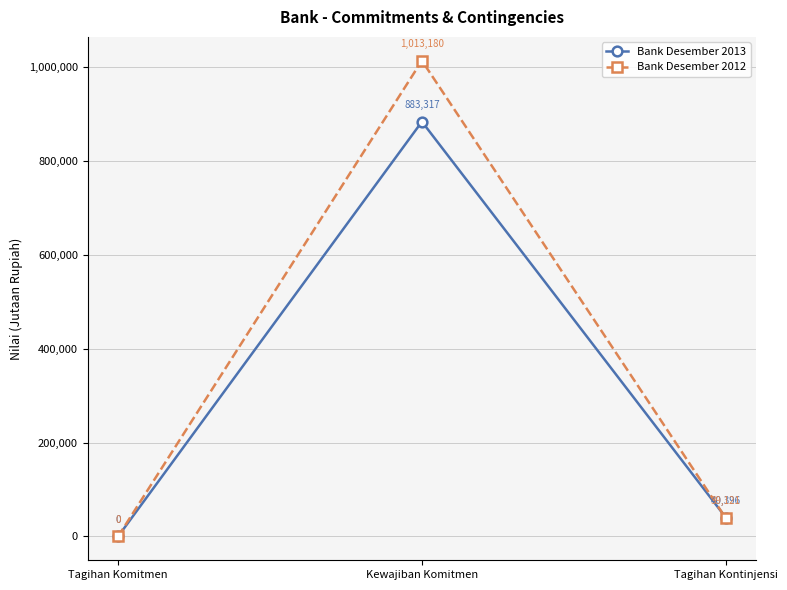

Rank the categories by Bank Desember 2013 value from highest to lowest.

Kewajiban Komitmen, Tagihan Kontinjensi, Tagihan Komitmen